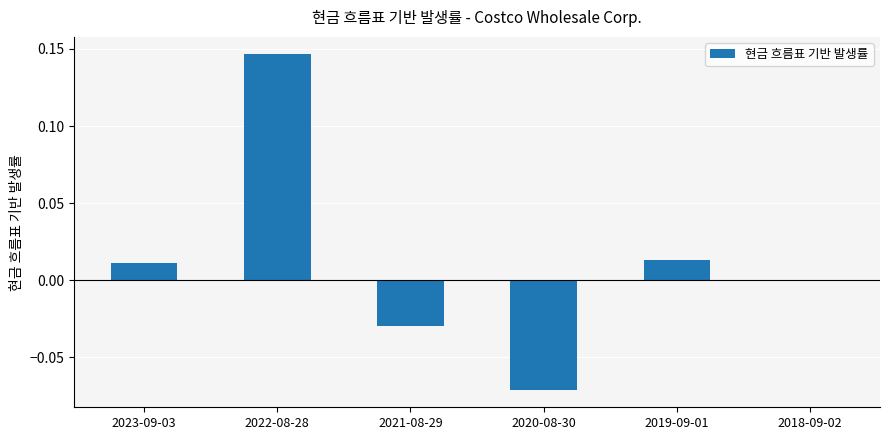

The chart shows a value of 0.2 at 2022-08-28. True or false?

False